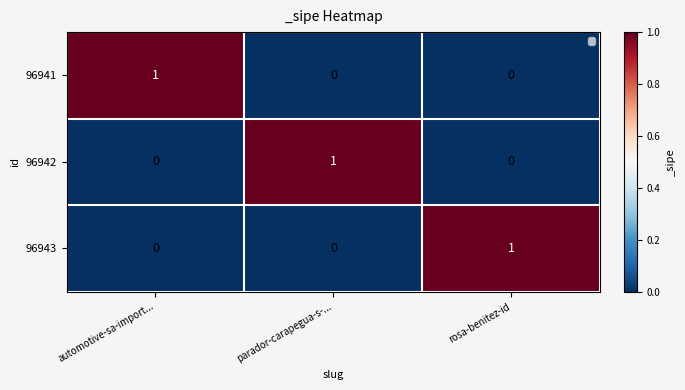

At which label does 96943 reach its peak?

rosa-benitez-id